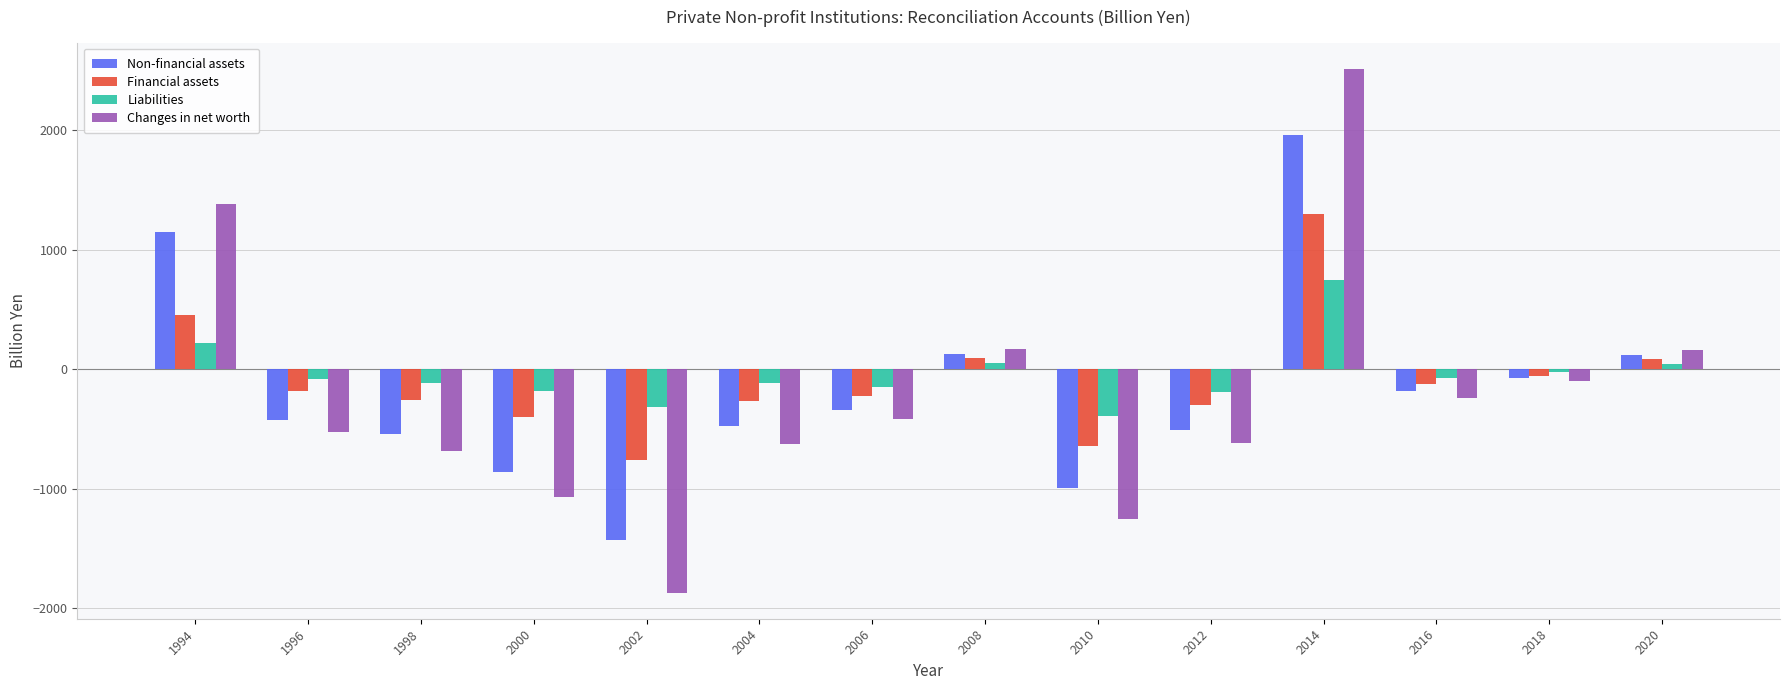

Which series has the largest total across all categories?

Liabilities